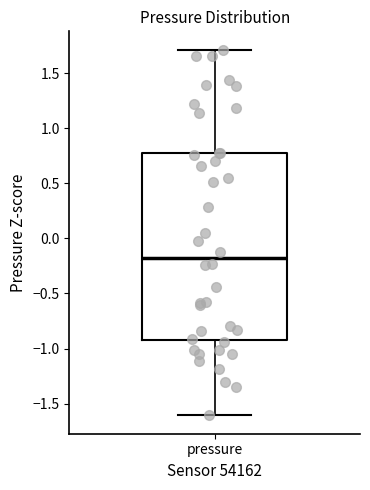

Read this box plot against the y-axis: the position of the median line, the range covered by the box, and the ends of both whiskers. The values are not printed on the chart, so give them approximately, as read against the axis.

median -0.20, box -0.90 to 0.75, whiskers -1.60 to 1.70